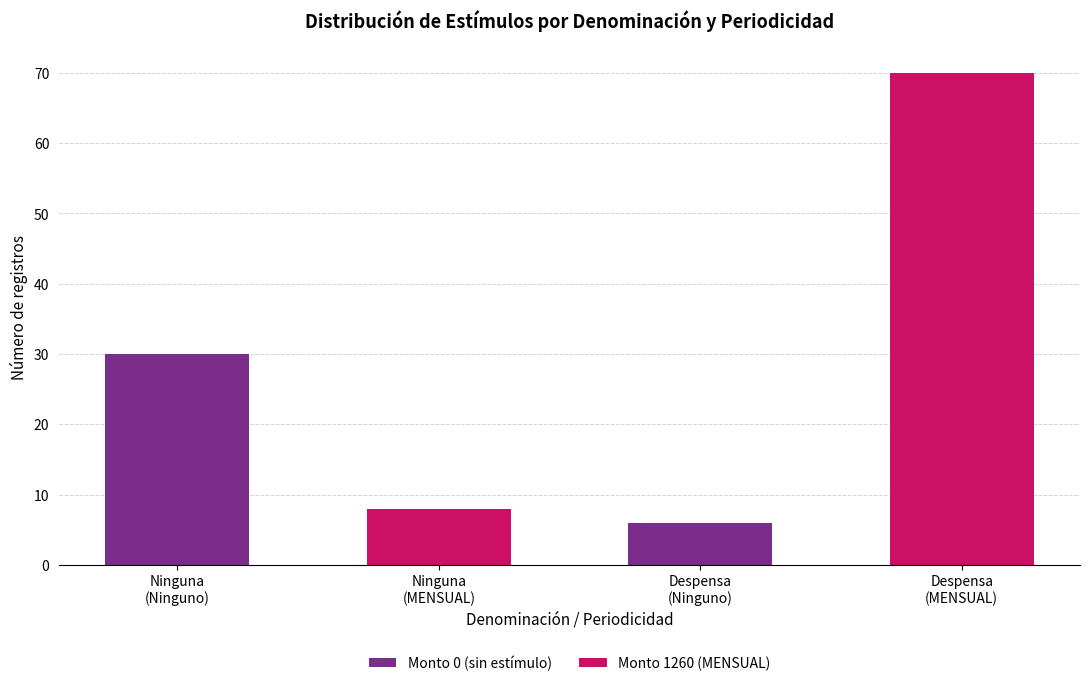

Does the chart contain stacked bars?

Yes